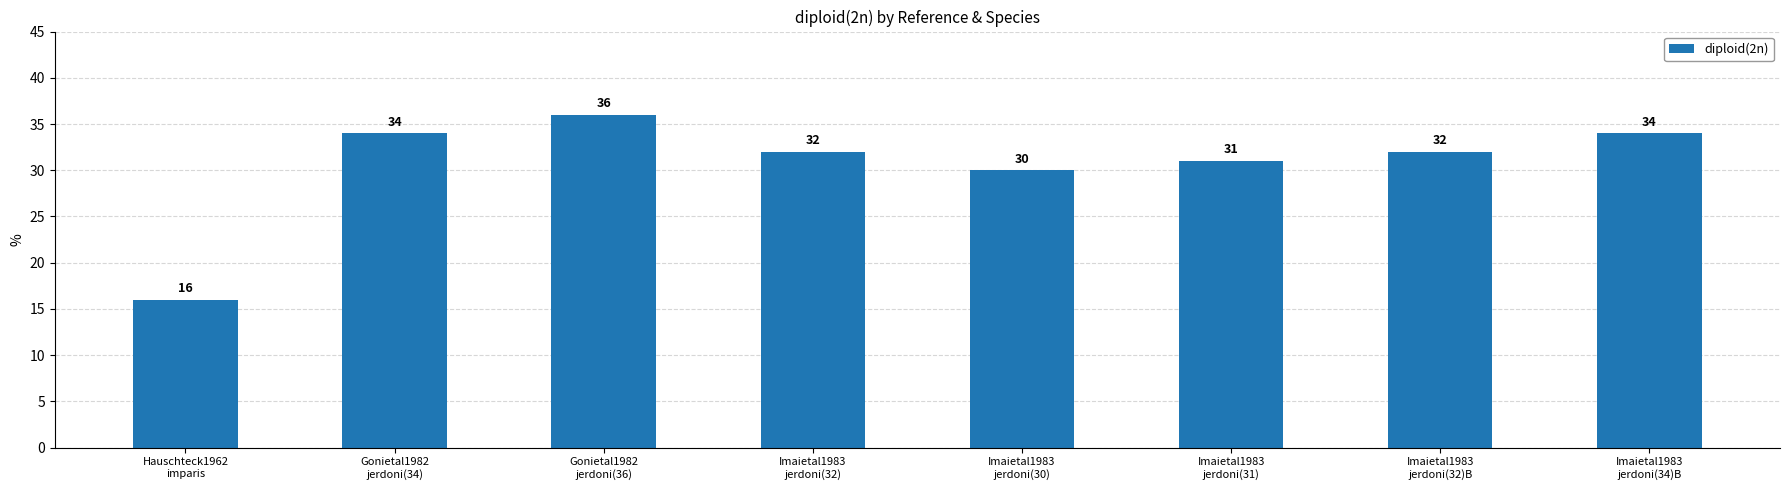

Which category has the highest value across all series?

Gonietal1982
jerdoni(36)